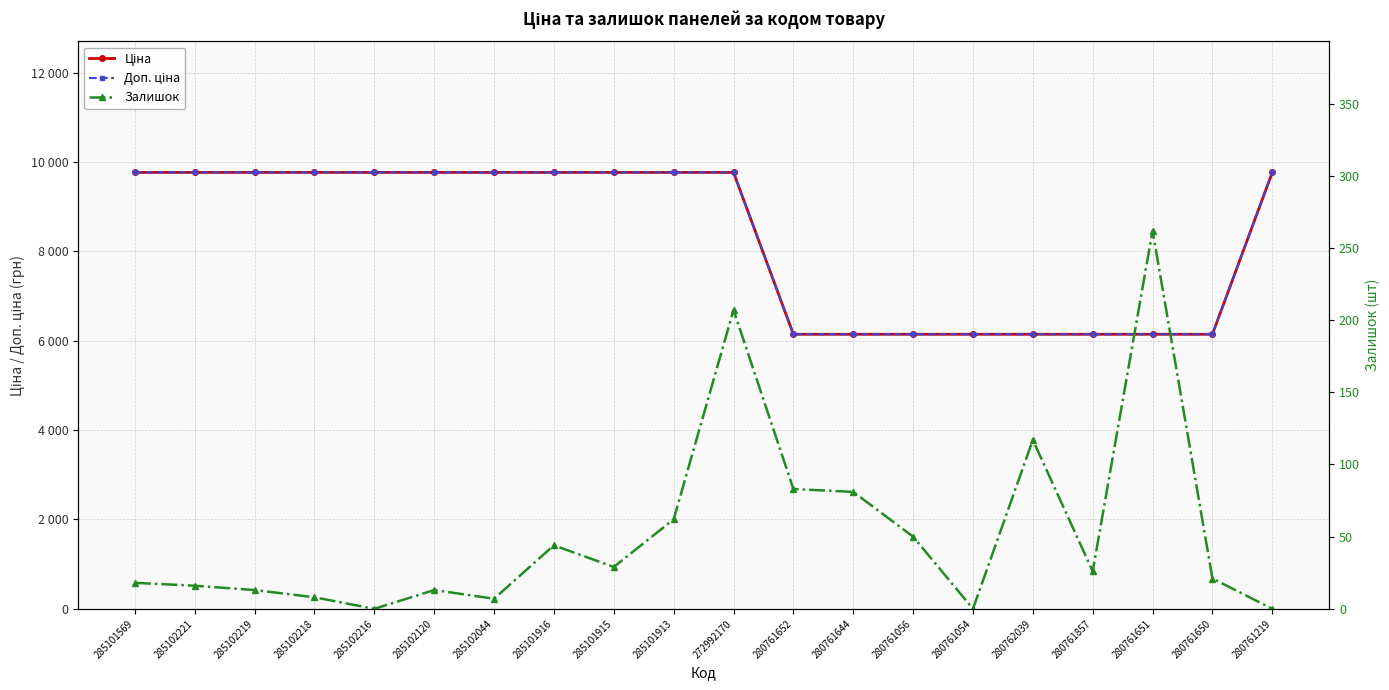

What are all the series names shown in the legend?

Ціна, Доп. ціна, Залишок